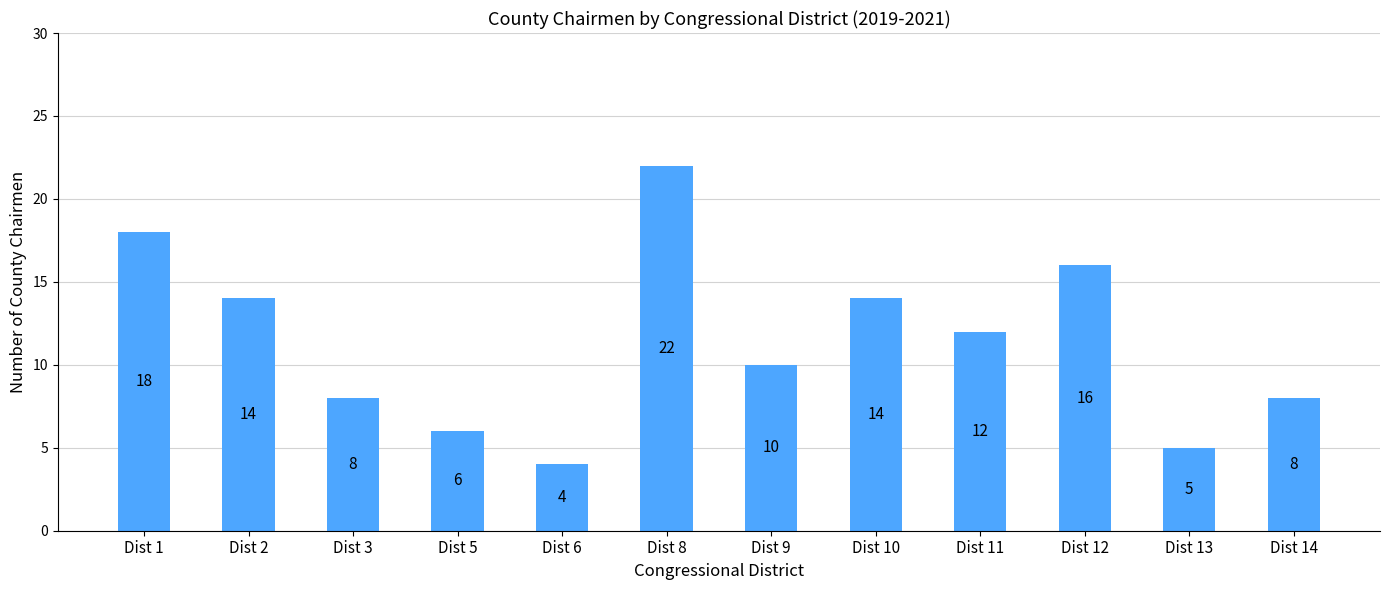

How many data points does each series have?

12